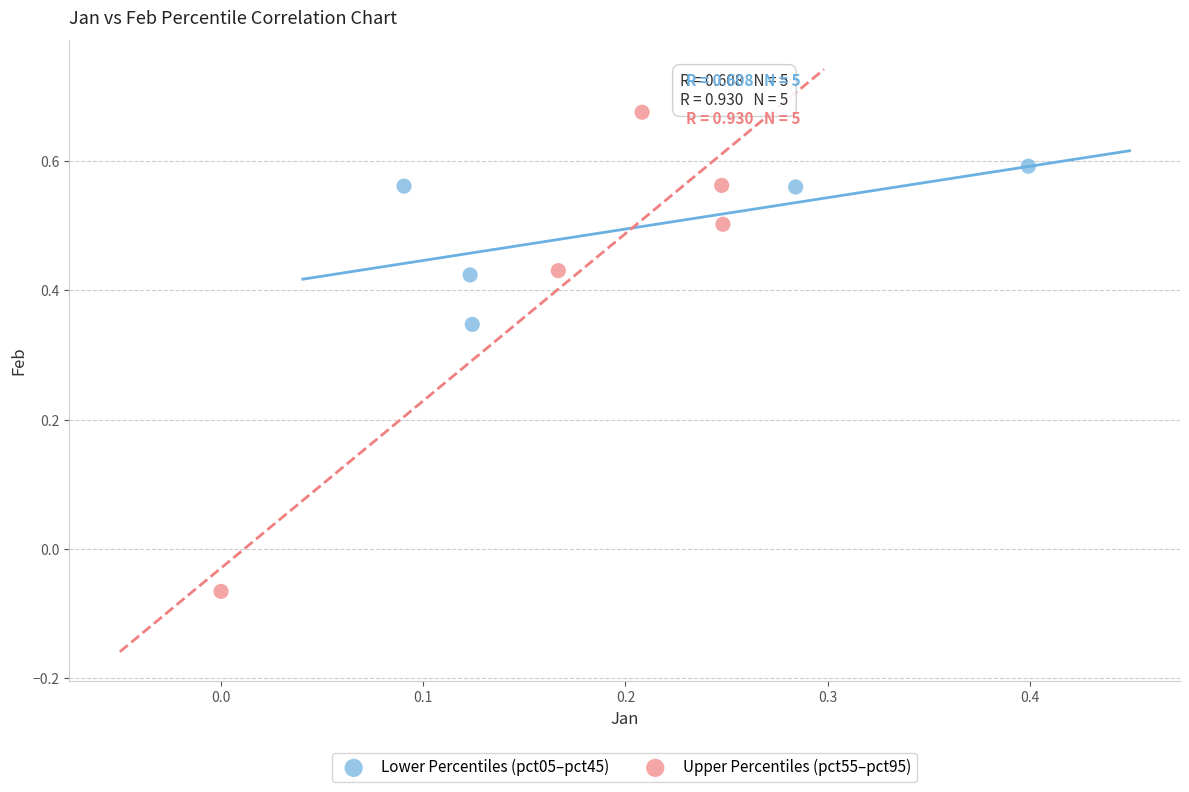

What are all the series names shown in the legend?

Lower Percentiles (pct05–pct45), Upper Percentiles (pct55–pct95)